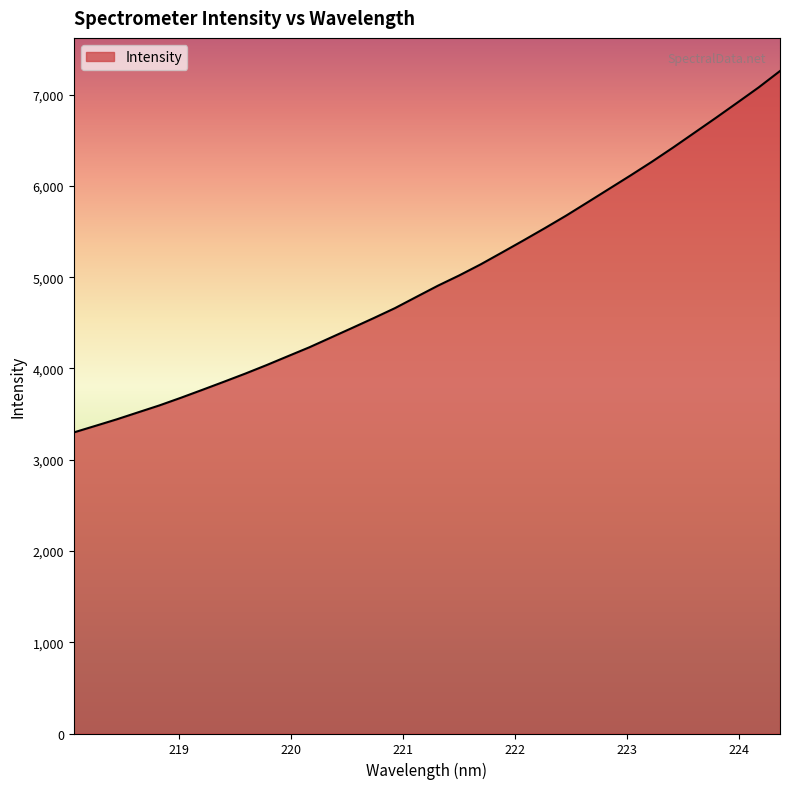

What is the minimum value shown in the chart?

3298.8